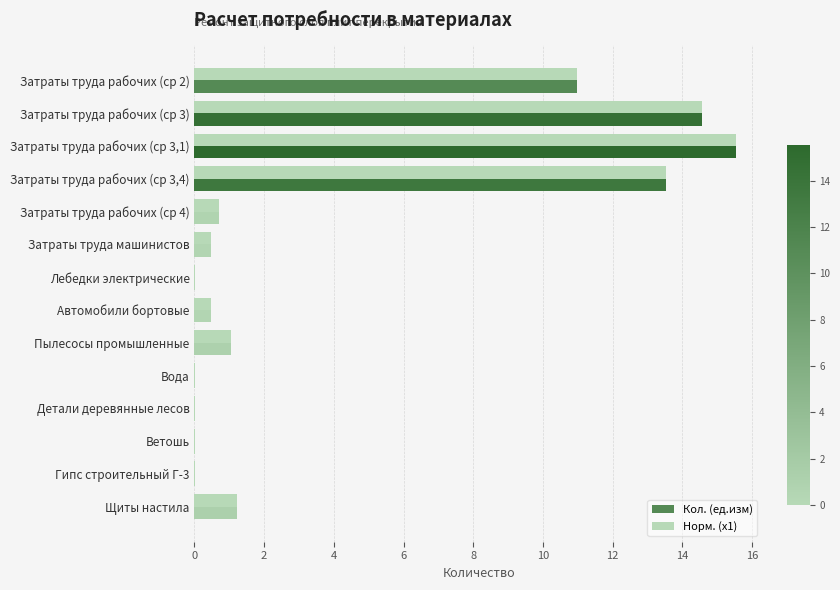

Where is Кол. (ед.изм) nearest to the value 7?

Затраты труда рабочих (ср 2)